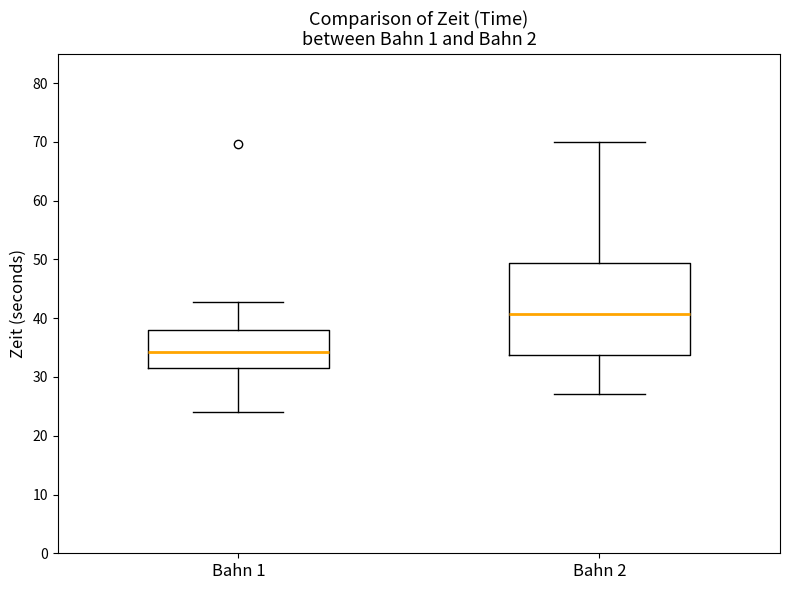

Comparing the boxes themselves (not the whiskers), which one is the tallest?

Bahn 2